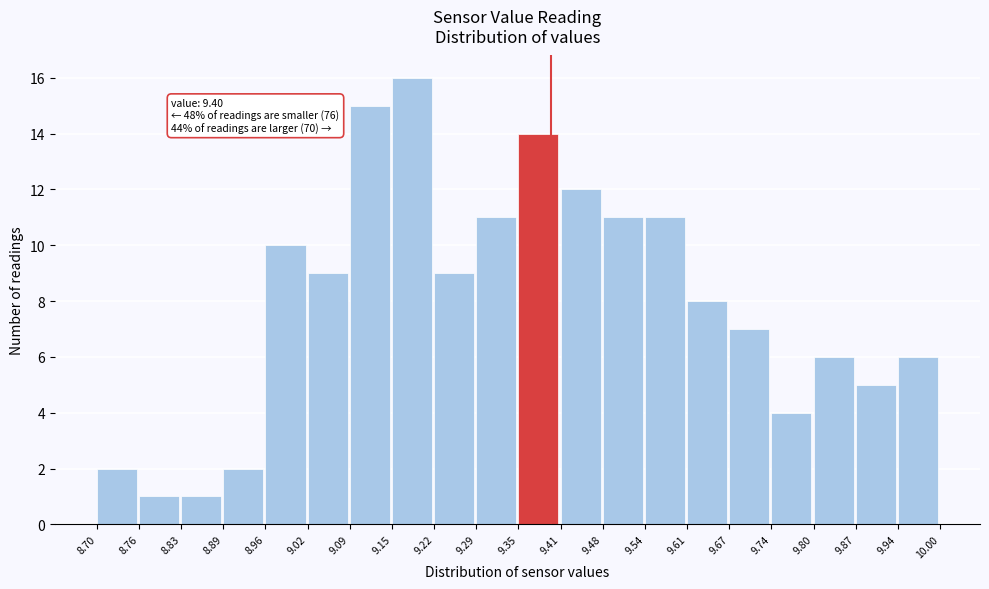

Over which range of the x-axis is the bar tallest?

9.15 to 9.22